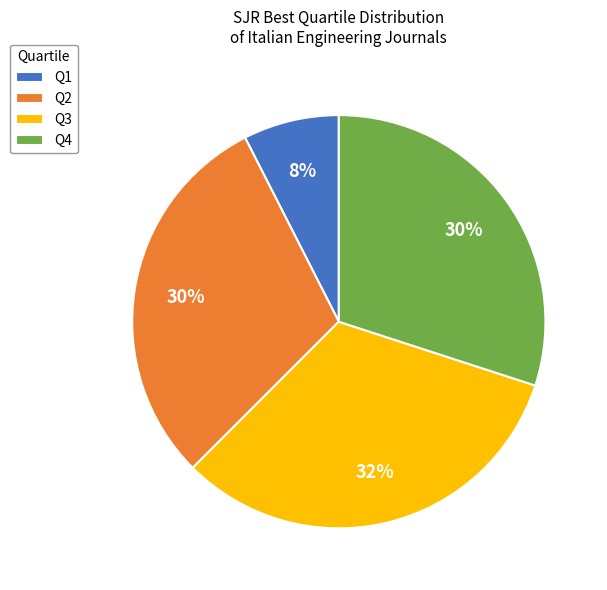

Is Q2 the majority of the pie?

No